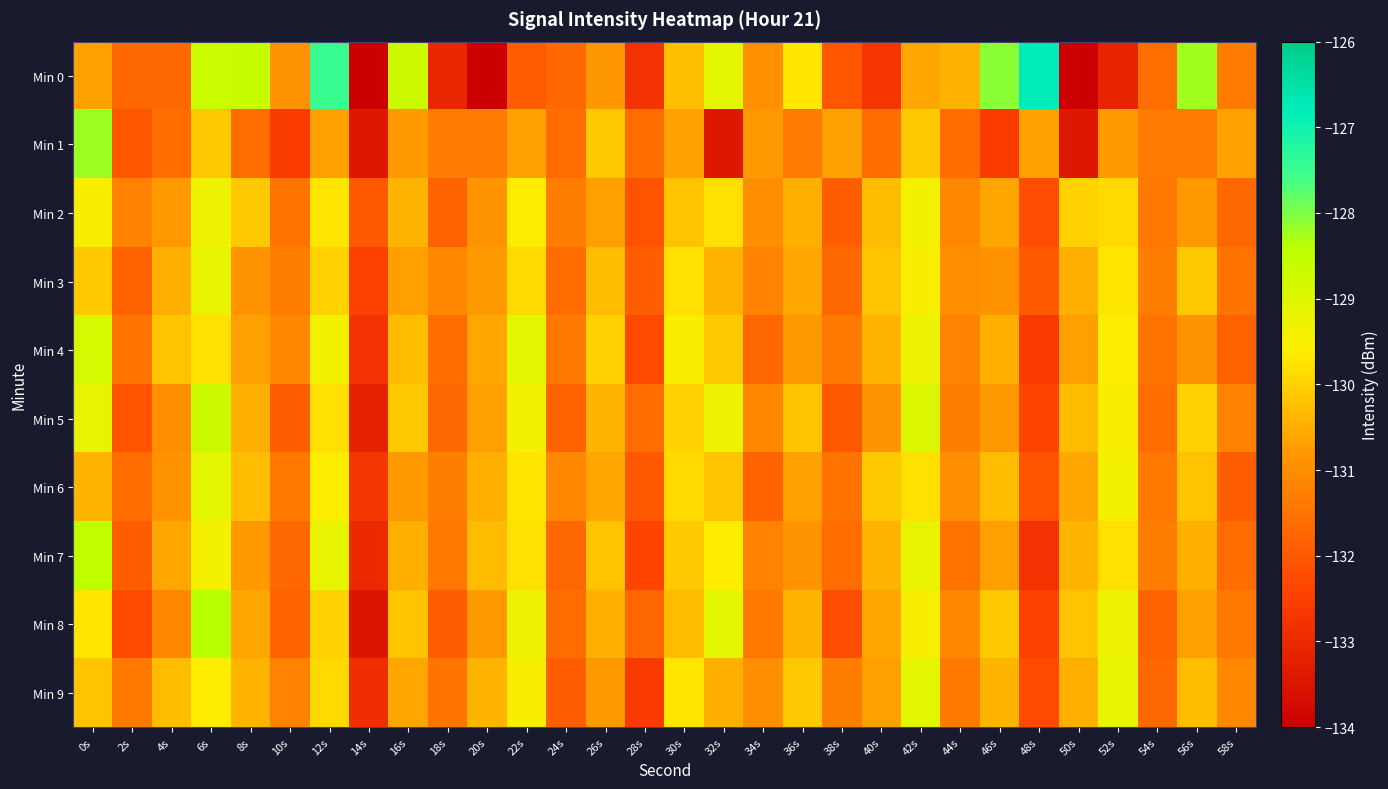

How many series are shown in this chart?

10